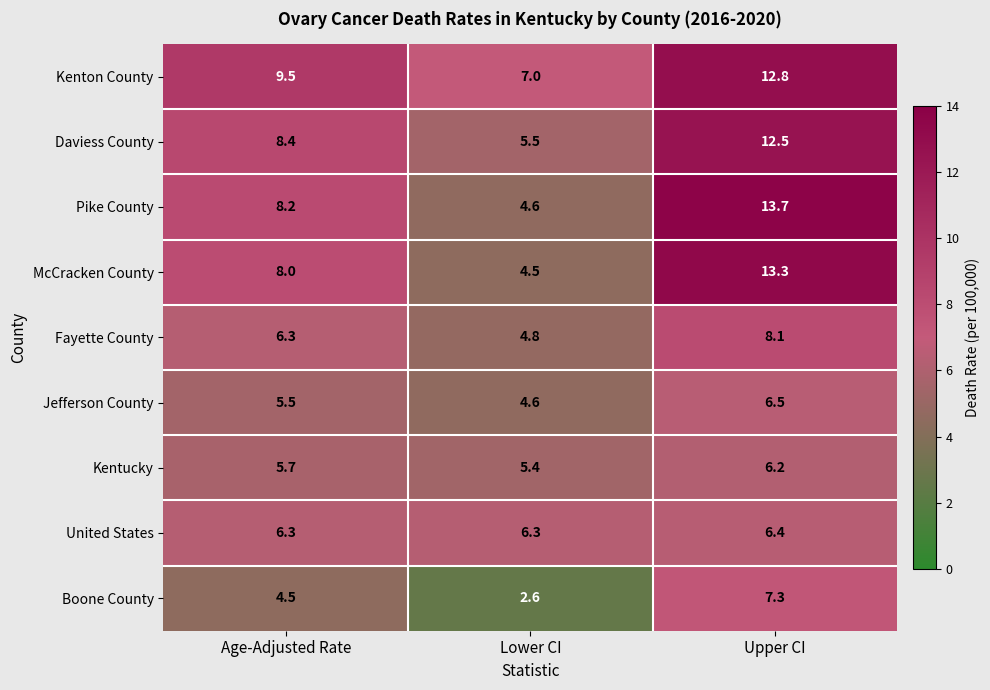

What is the maximum value shown in the chart?

13.7